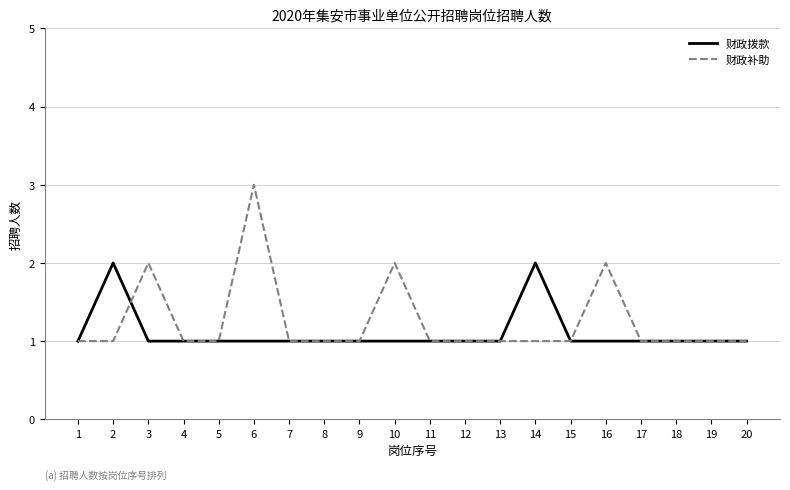

Does the chart have visible grid lines?

Yes